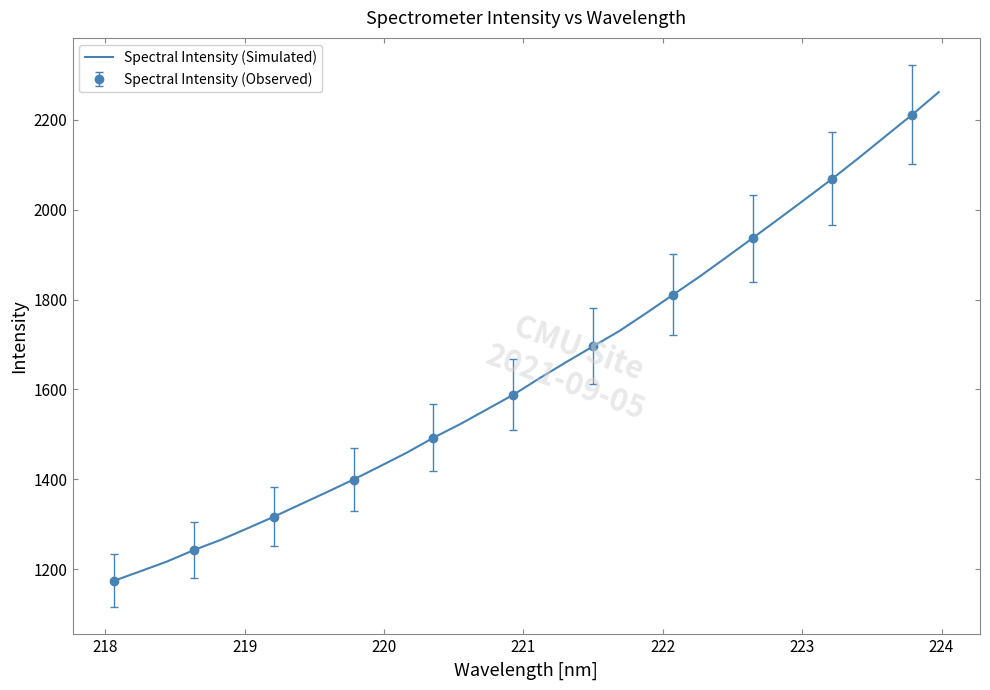

Does the chart have visible grid lines?

No